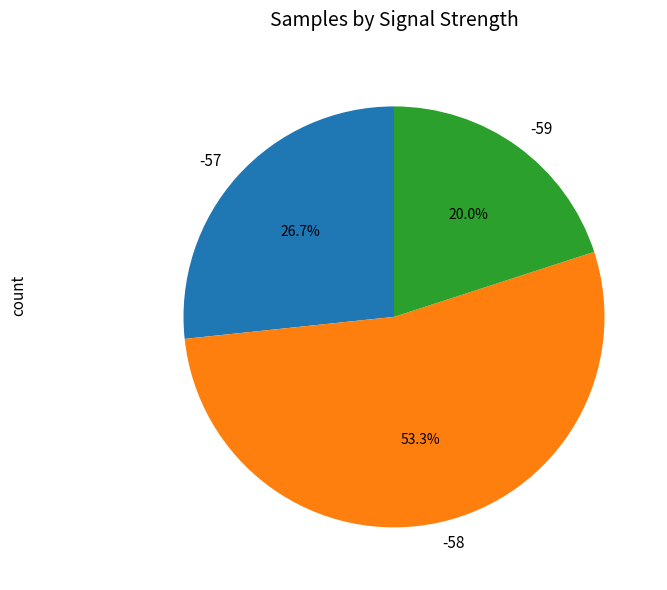

How many slices are in this pie chart?

3